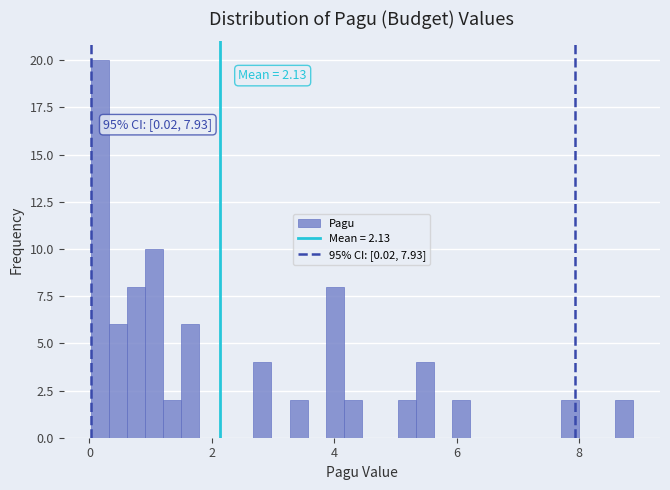

Read against the x-axis, roughly where is the centre of the tallest bar?

0.2